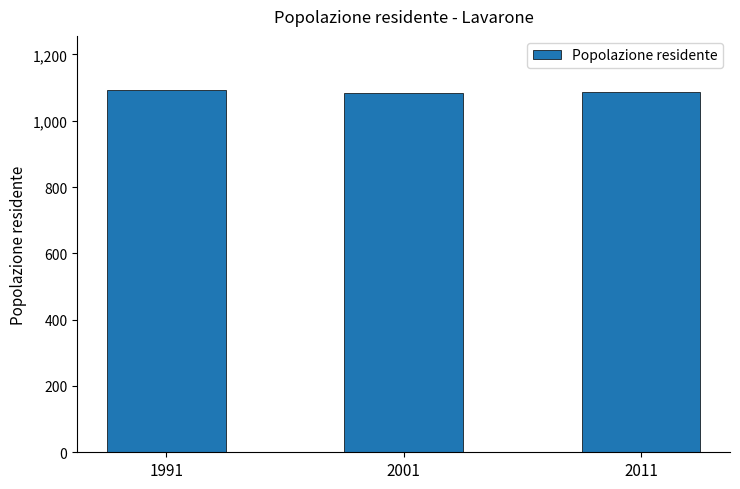

What is the value of the 1st bar from the left?

1092